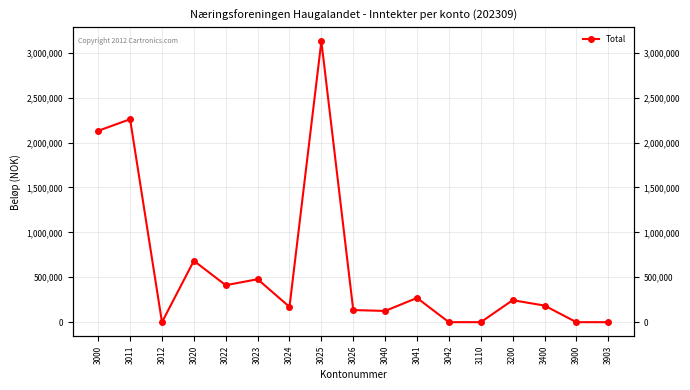

At which category does the data reach its first local peak?

3011